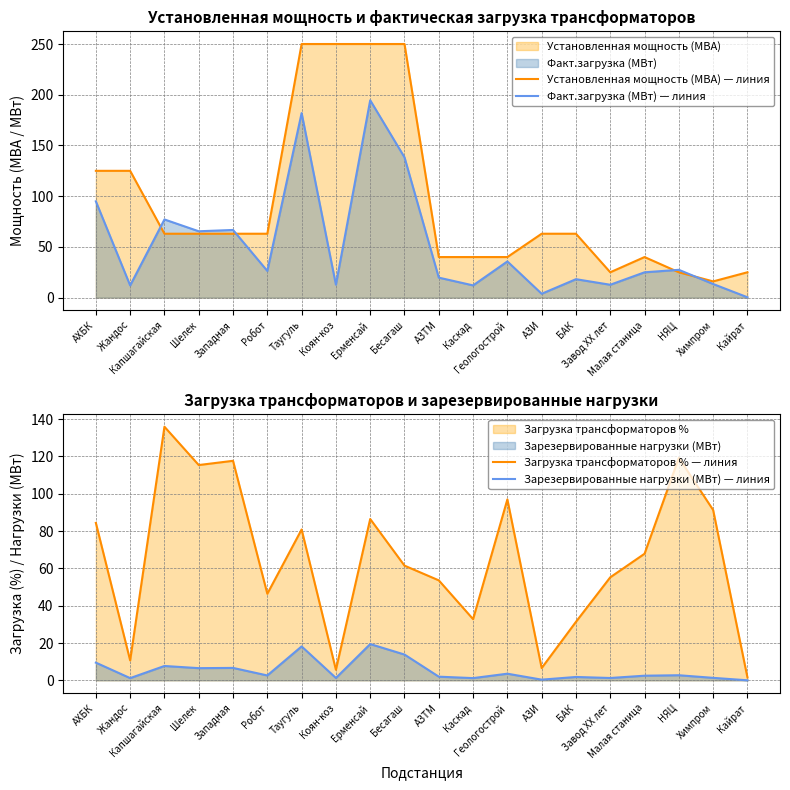

In Загрузка трансформаторов % — линия, how many points are higher than both neighbors (excluding endpoints)?

6